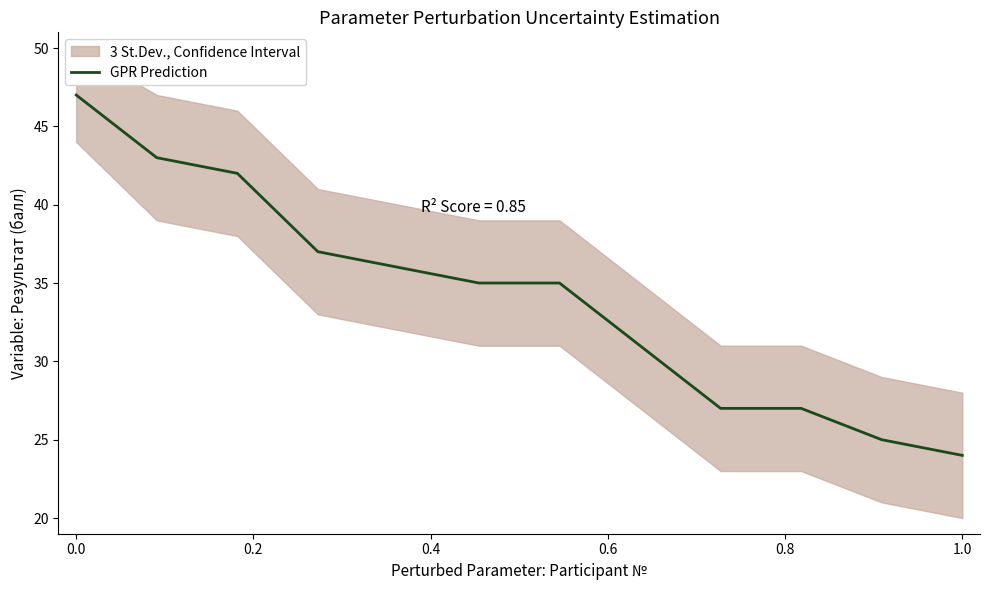

The GPR Prediction series shows 11 at 0.0. True or false?

False